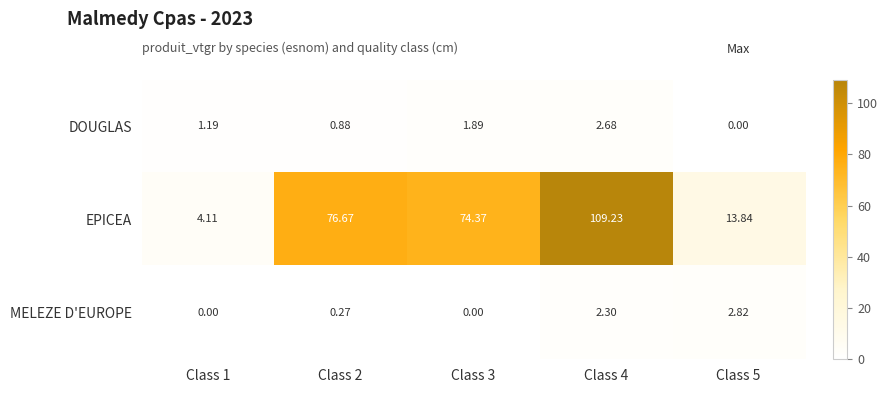

At which label does DOUGLAS reach its minimum?

Class 5